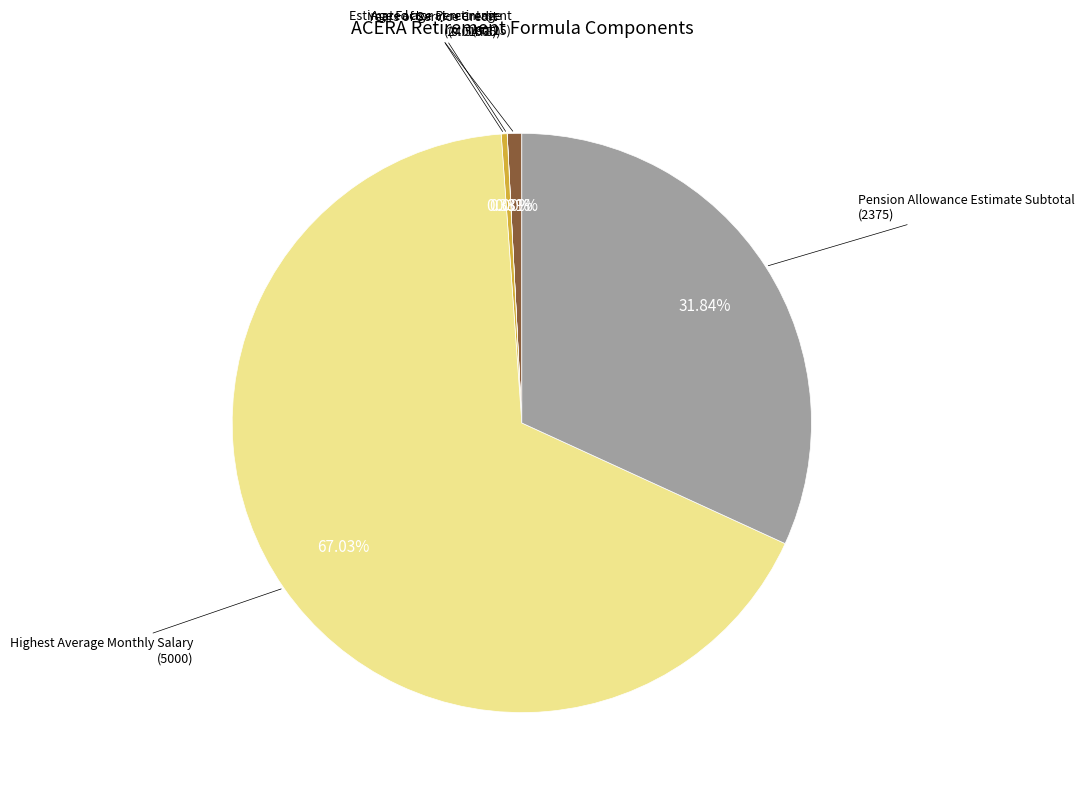

Is there a majority slice in this chart?

Yes